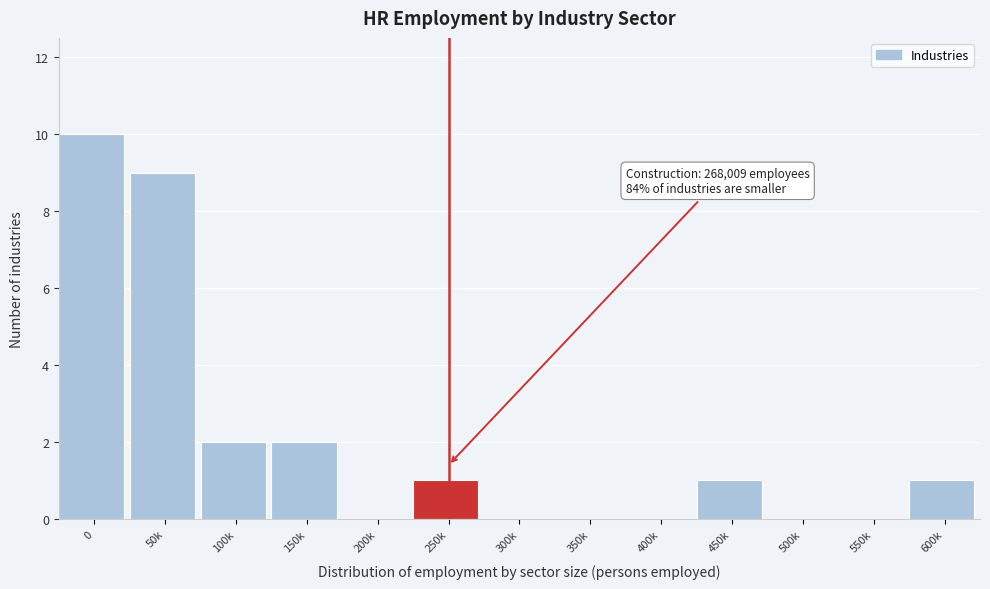

Reading right to left, list all the values displayed in this chart.

600k=1	550k=0	500k=0	450k=1	400k=0	350k=0	300k=0	250k=1	200k=0	150k=2	100k=2	50k=9	0=10